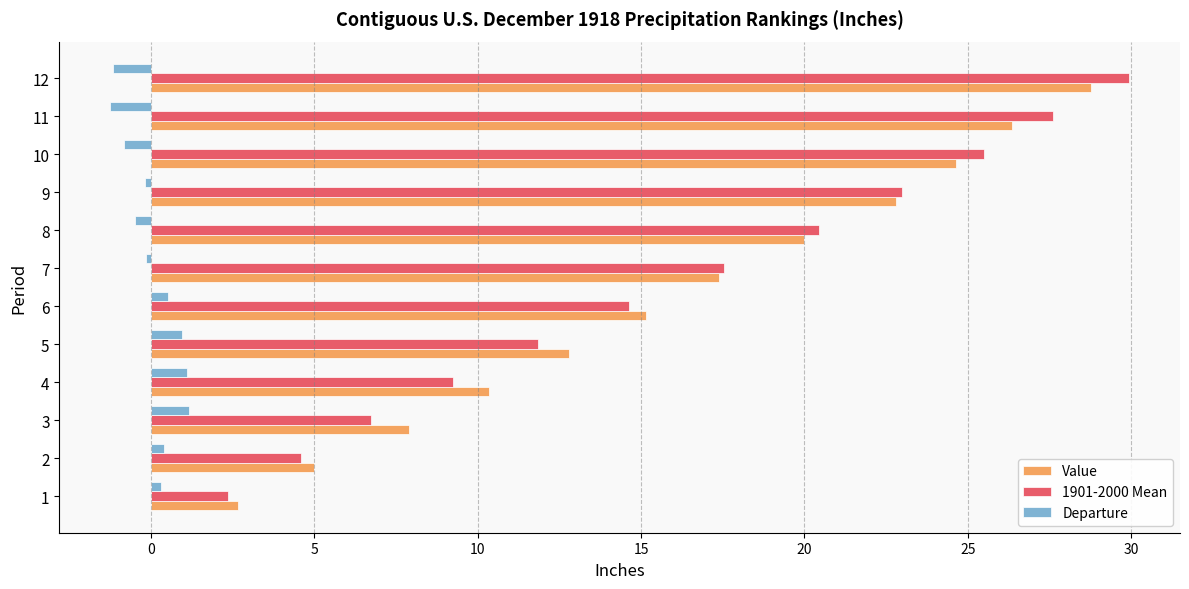

List the labels in order of 1901-2000 Mean value, smallest first.

1, 2, 3, 4, 5, 6, 7, 8, 9, 10, 11, 12